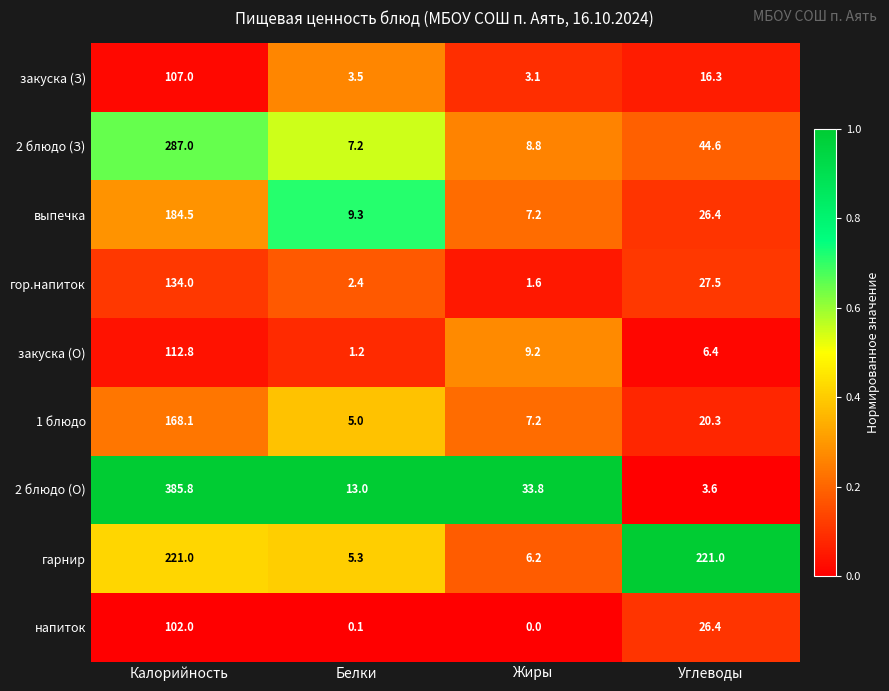

Which category has the highest value in the выпечка series?

Калорийность